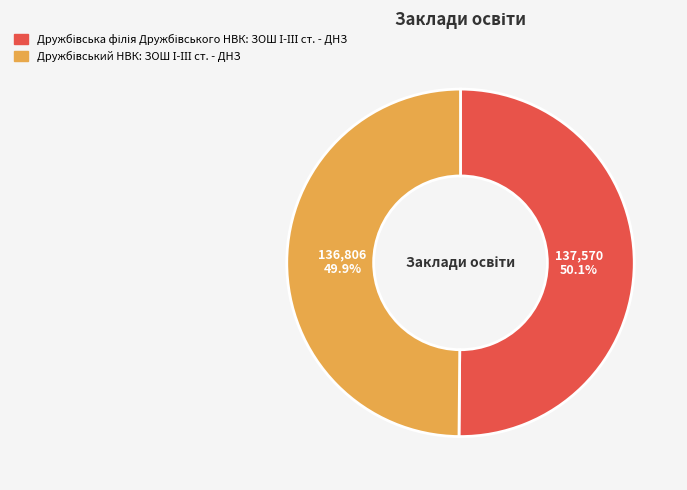

What is the largest slice in the pie chart?

Дружбівська філія Дружбівського НВК: ЗОШ І-ІІІ ст. - ДНЗ